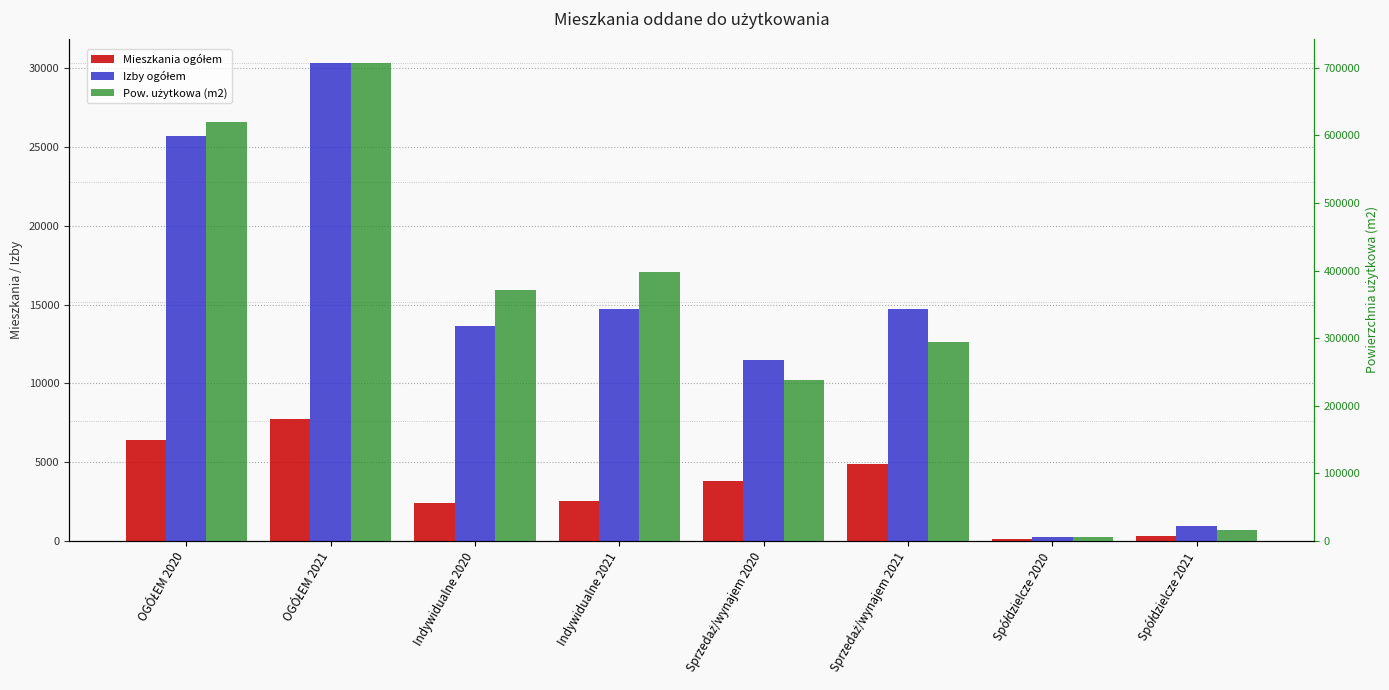

Between Indywidualne 2021 and Spółdzielcze 2021, which series saw the biggest shift?

Pow. użytkowa (m2)